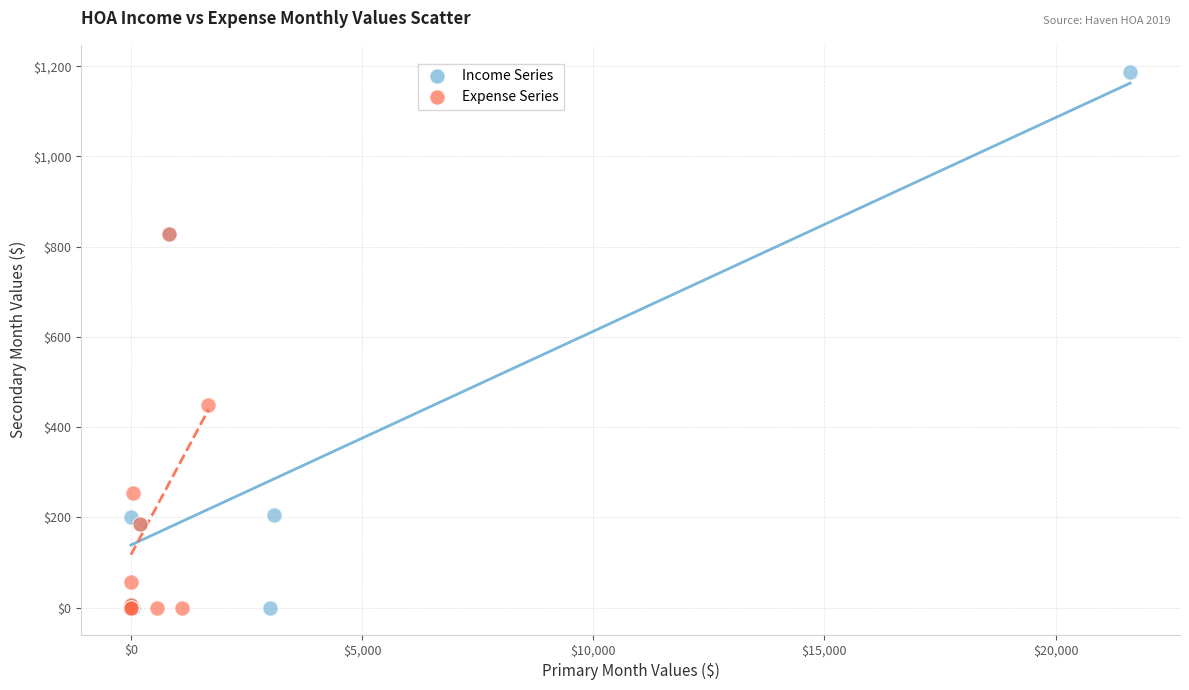

Which series contains the highest Y value?

Income Series